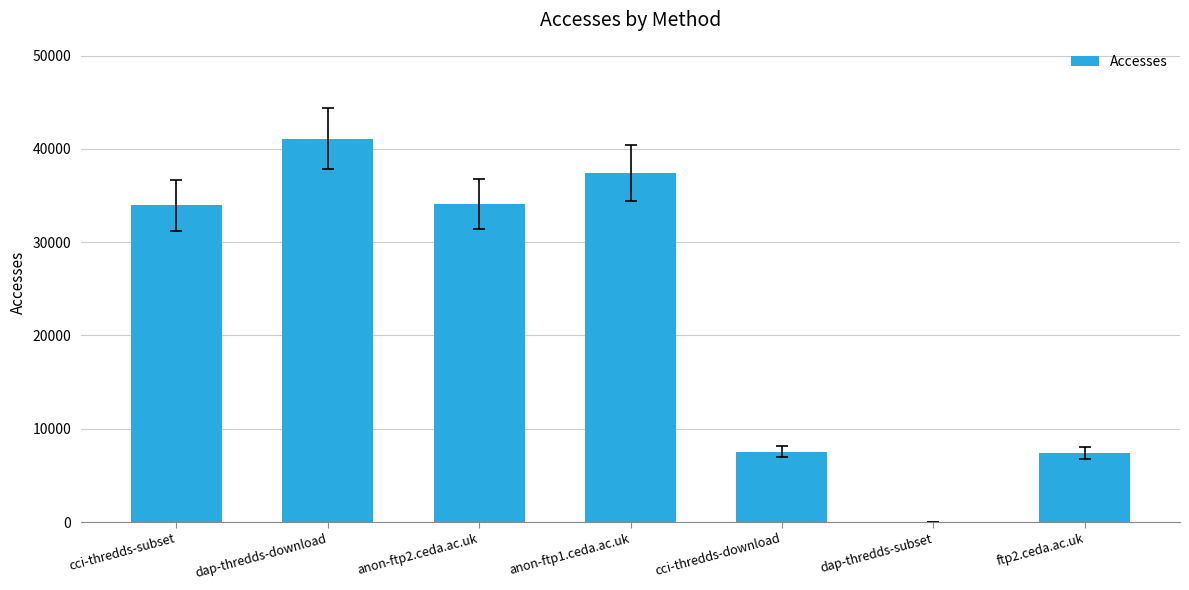

The chart shows a value of 33965 at cci-thredds-subset. True or false?

True